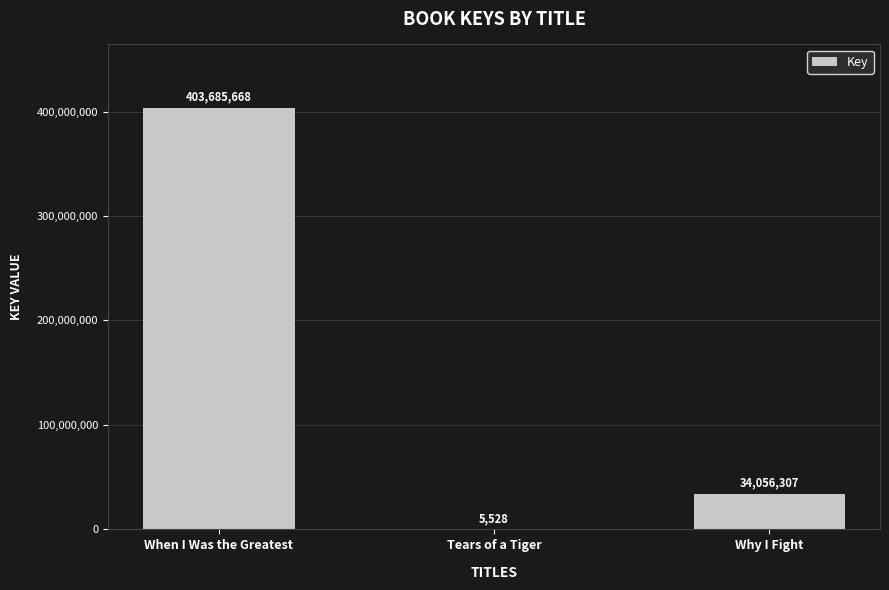

Read the value at Tears of a Tiger, to the nearest 10.

5530